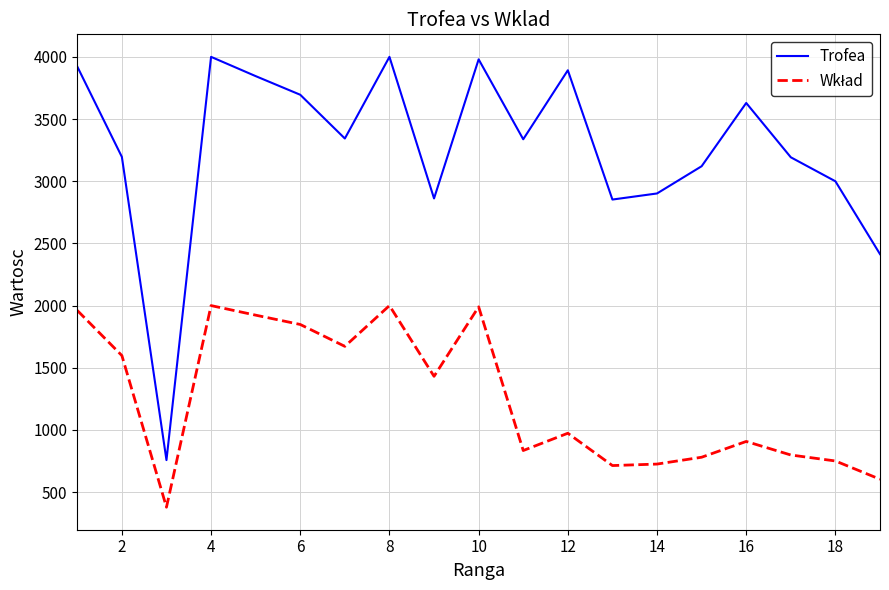

Which series has the widest spread of values?

Trofea